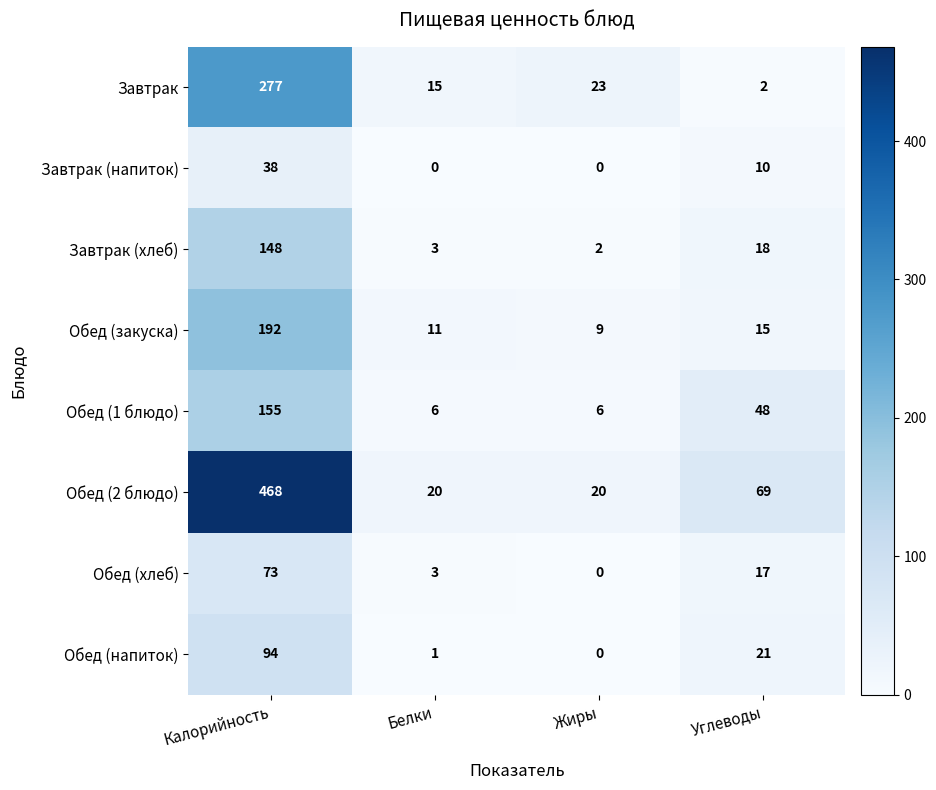

Where is Завтрак (хлеб) nearest to the value 75?

Углеводы